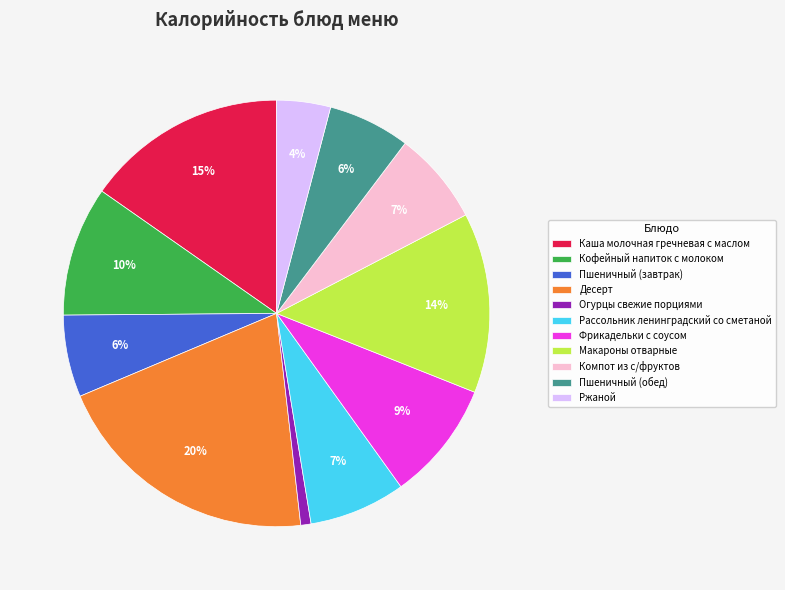

To the nearest percent, what is the combined percentage of Каша молочная гречневая с маслом and Ржаной?

19%